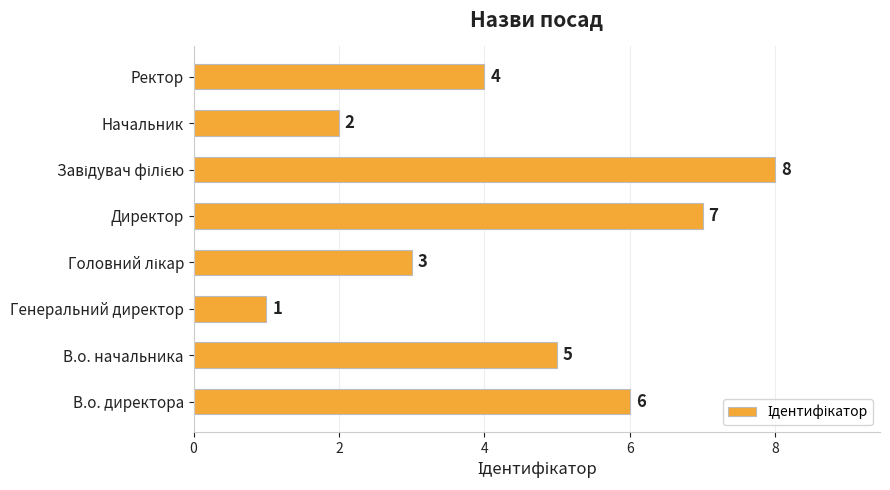

How many data points are less than 5?

4